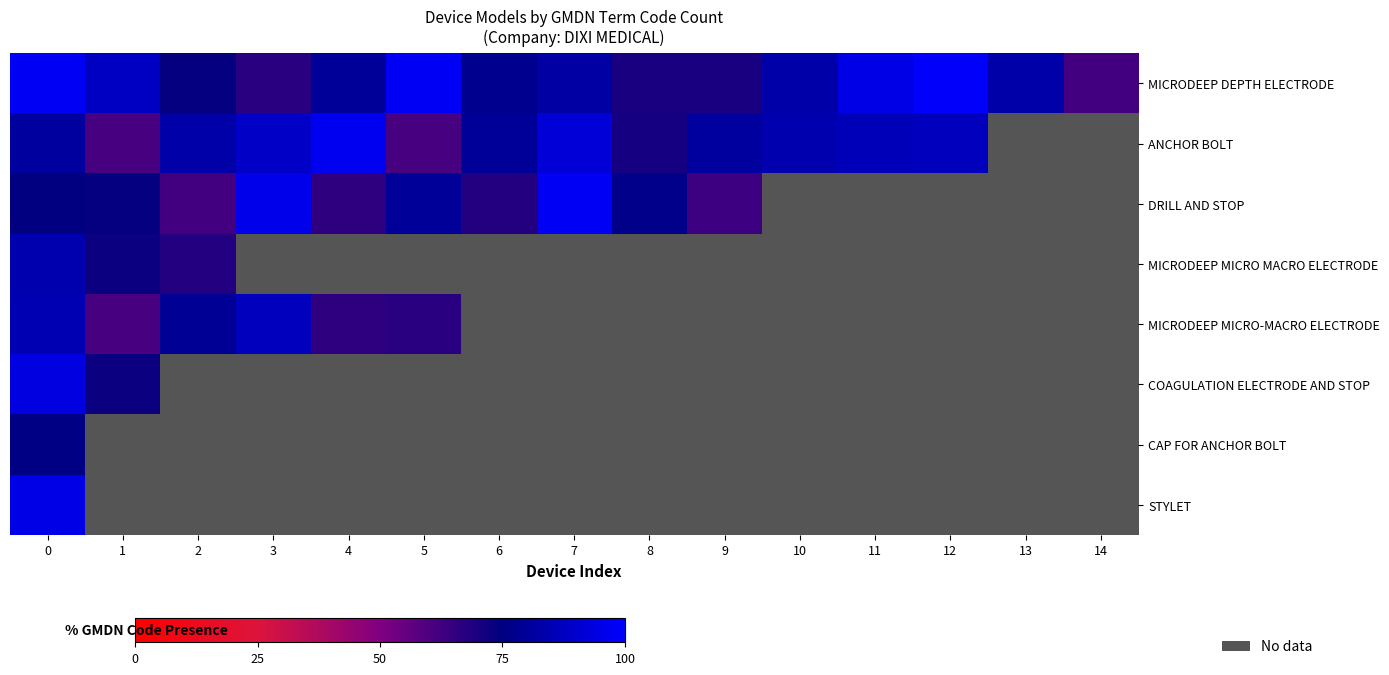

Which series changed the most between 4 and 12?

MICRODEEP DEPTH ELECTRODE